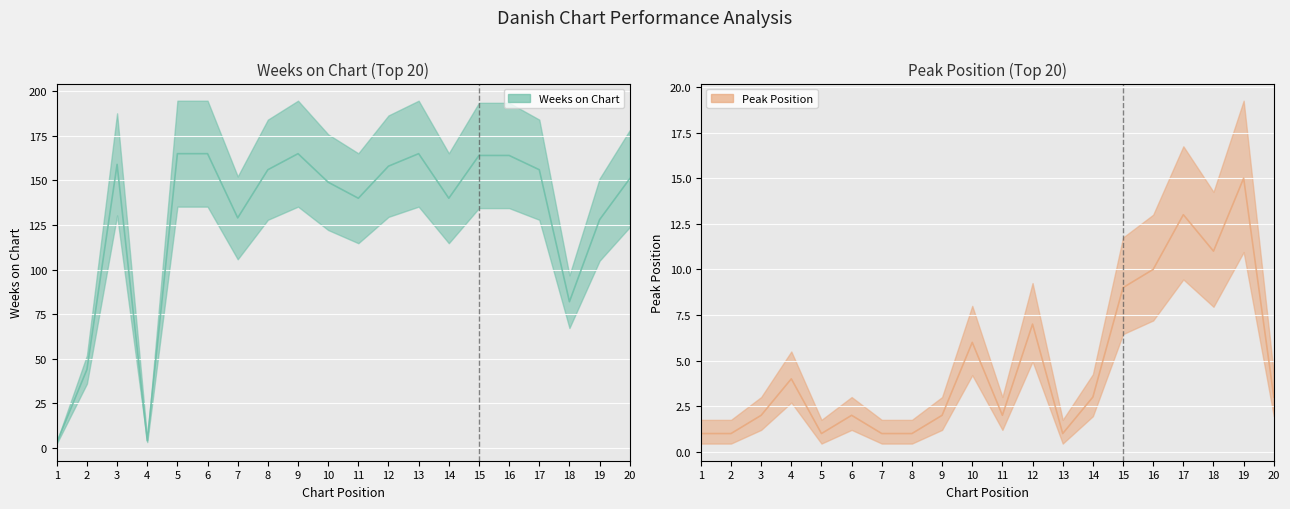

At which category is the sum across all series the highest?

16